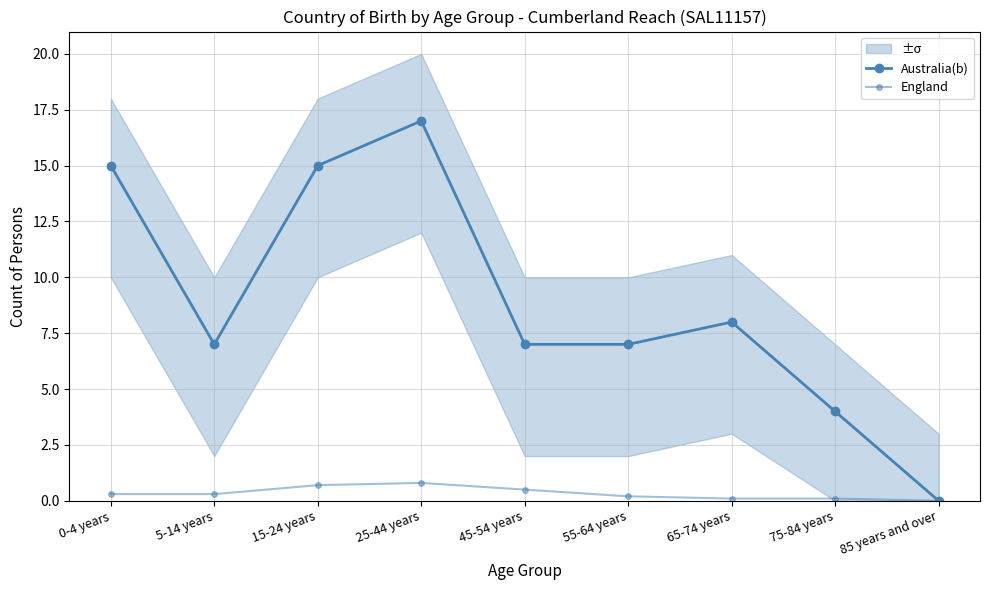

True or false: England and Australia(b) cross at least once.

False